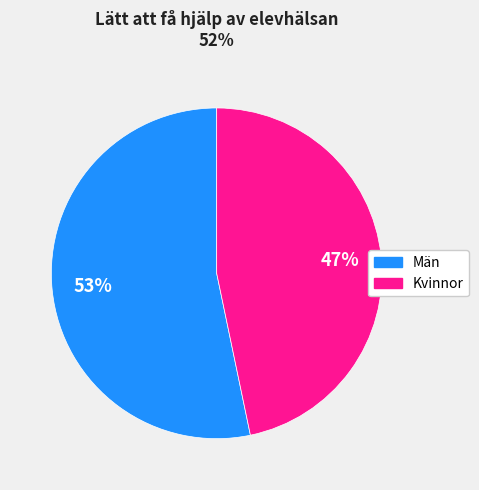

Rank the categories by value from highest to lowest.

Män, Kvinnor